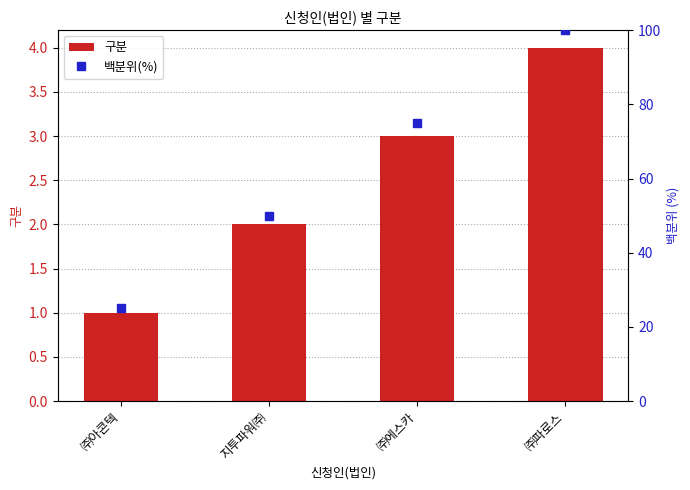

What is the smallest value displayed?

1